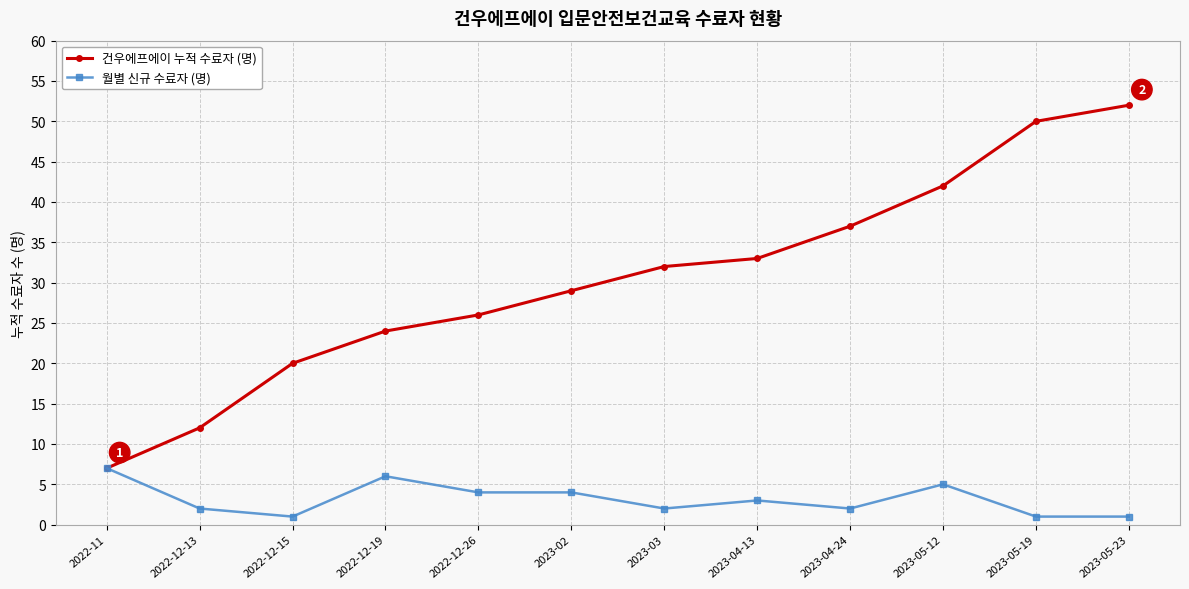

Is it true that 건우에프에이 누적 수료자 (명) equals 9 at 2023-03?

False